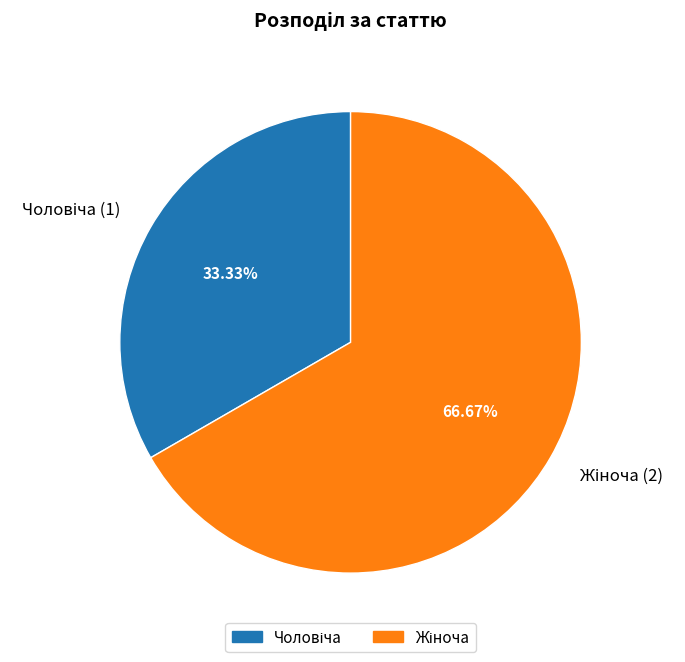

What portion of the pie excludes Чоловіча?

66.7%